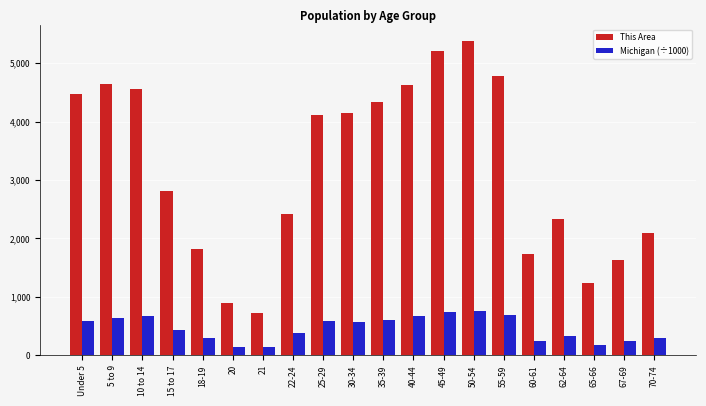

At which category is the sum across all series the highest?

50-54